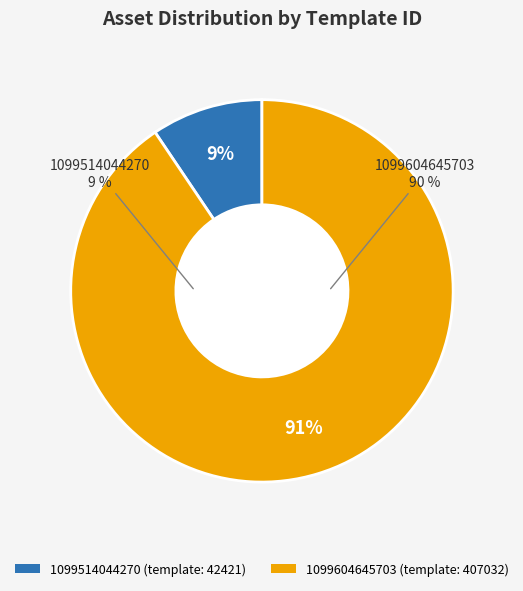

What is the change in value from 1099514044270 to 1099604645703?

+364611